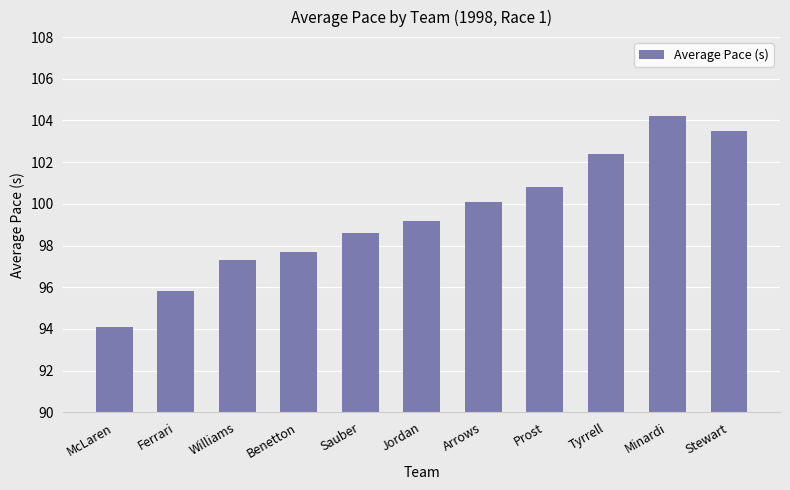

What is the label of the 1st bar from the left?

McLaren